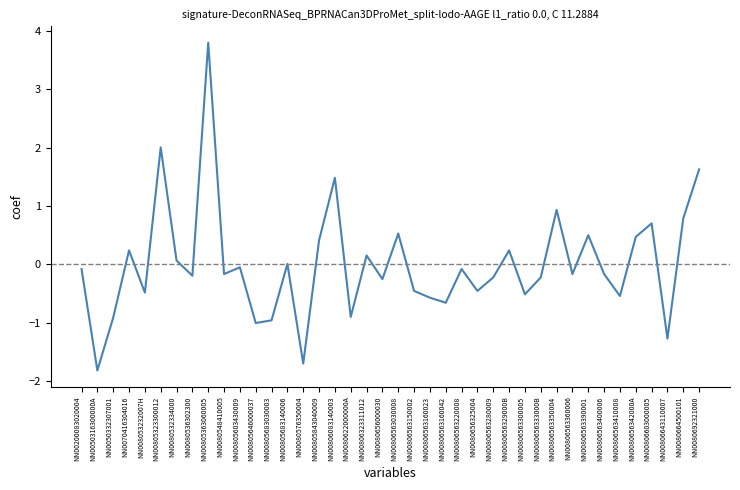

What is the difference between the values at NN00806603000005 and NN0080622000000A?

1.6